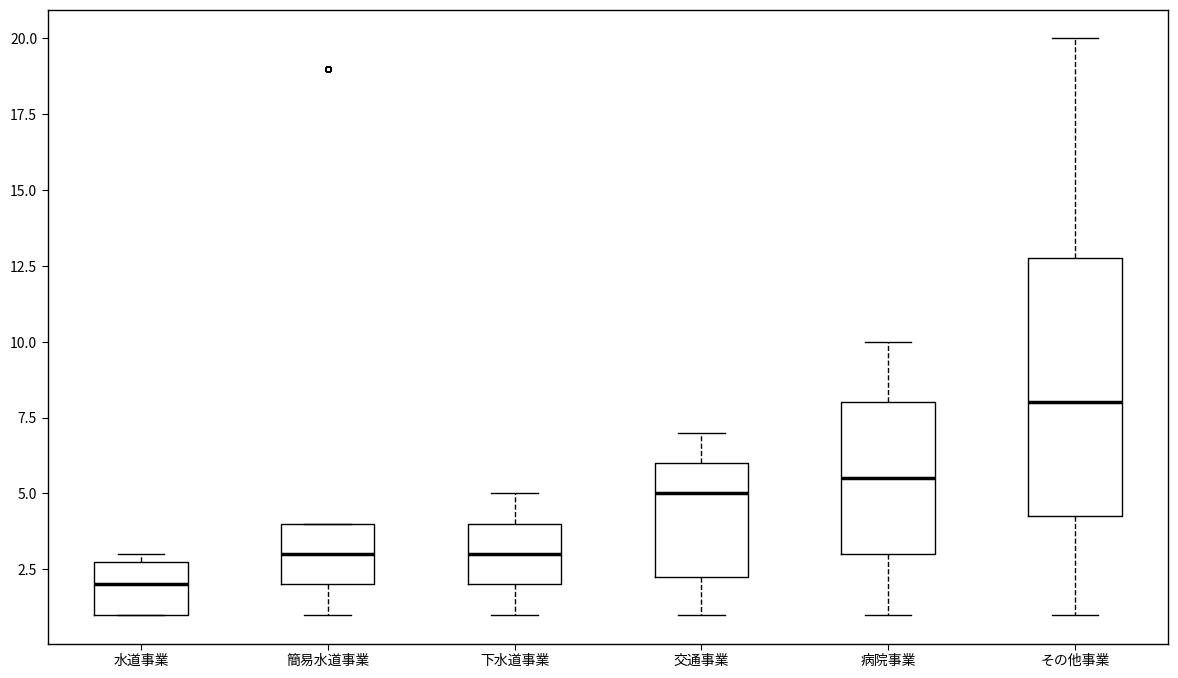

Reading left to right, transcribe this box plot: for each box, give where its median line is, the range the box spans, and where its two whiskers end, as read against the y-axis. The values are not printed on the chart, so give them approximately, as read against the axis.

水道事業: median 2.0, box 1.0 to 3.0, whiskers 1.0 to 3.0 (just above the box's upper edge)
簡易水道事業: median 3.0, box 2.0 to 4.0, whiskers 1.0 to 4.0
下水道事業: median 3.0, box 2.0 to 4.0, whiskers 1.0 to 5.0
交通事業: median 5.0, box 2.5 to 6.0, whiskers 1.0 to 7.0
病院事業: median 5.5, box 3.0 to 8.0, whiskers 1.0 to 10.0
その他事業: median 8.0, box 4.5 to 13.0, whiskers 1.0 to 20.0